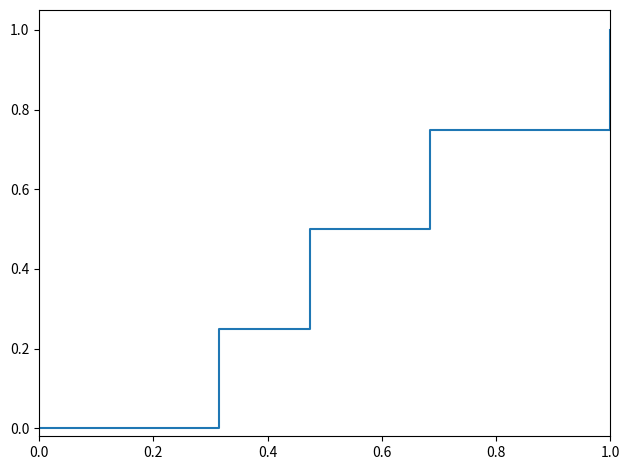

What is the maximum value shown in the chart?

1.0